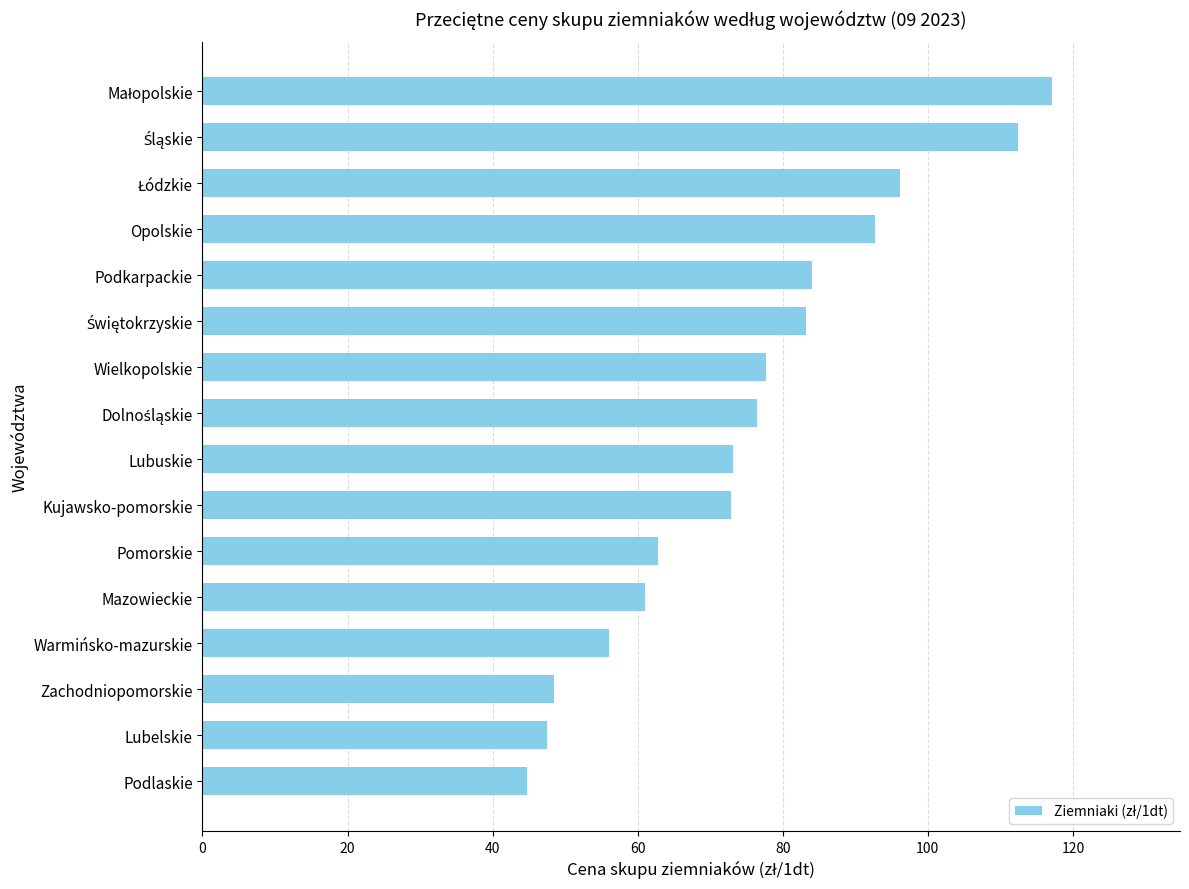

What is the average value?

75.4